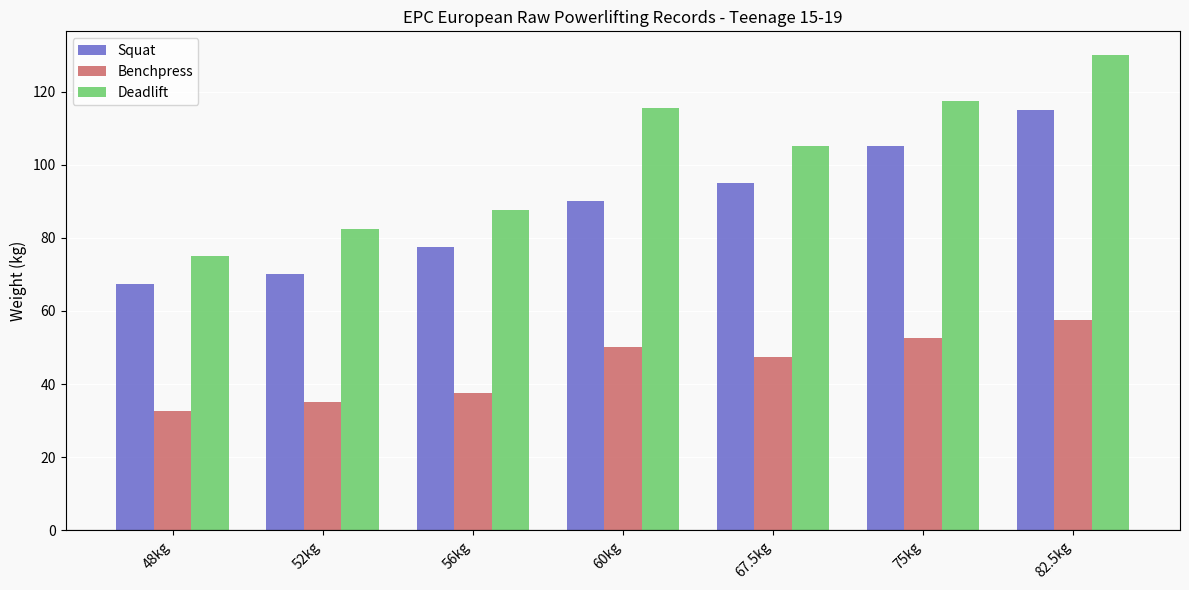

List the labels in order of Squat value, smallest first.

48kg, 52kg, 56kg, 60kg, 67.5kg, 75kg, 82.5kg